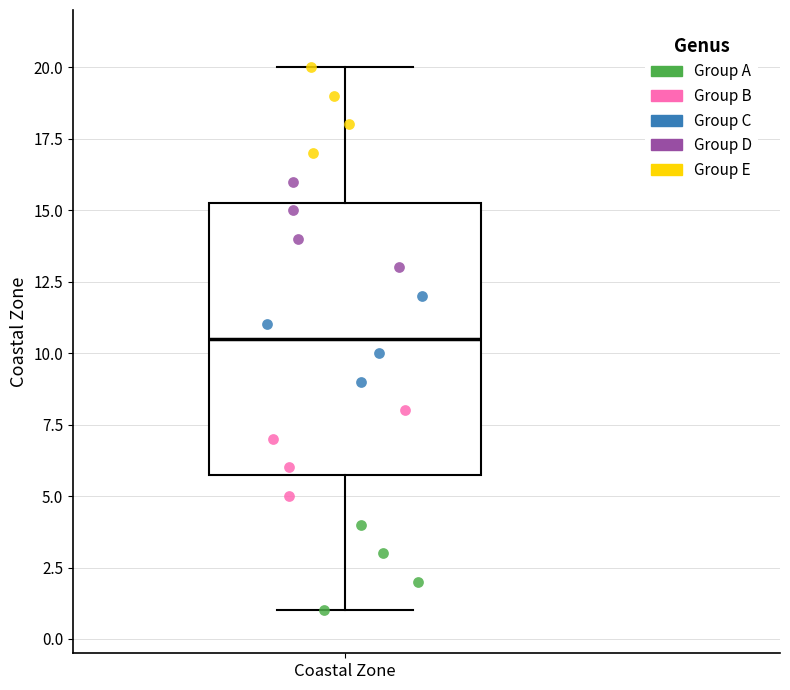

Where does the lower whisker of the box for Coastal Zone end on the y-axis? The values are not printed on the chart, so give them approximately, as read against the axis.

1.0